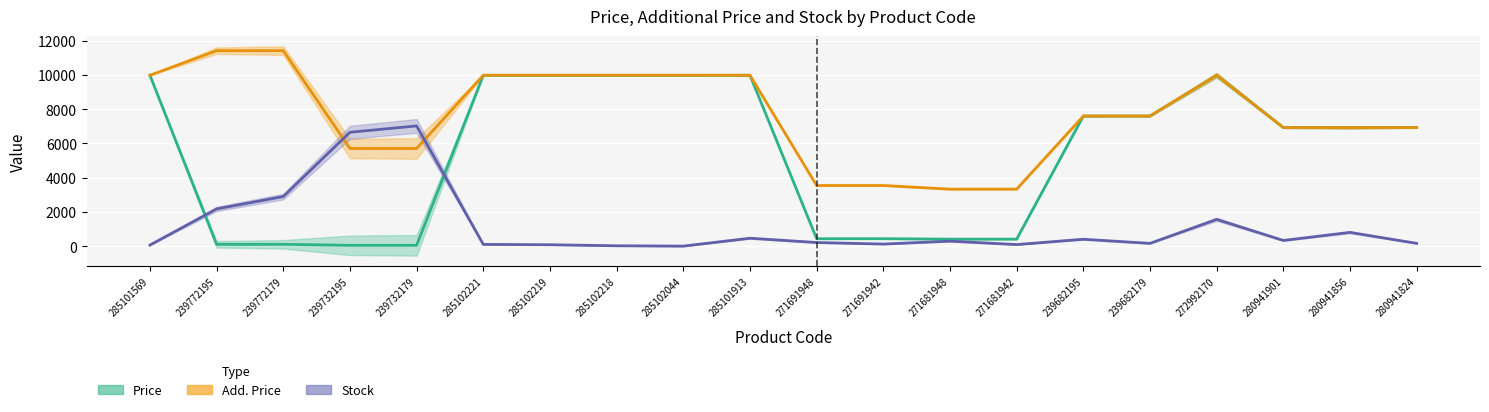

Does the chart display data point markers on the line(s)?

No